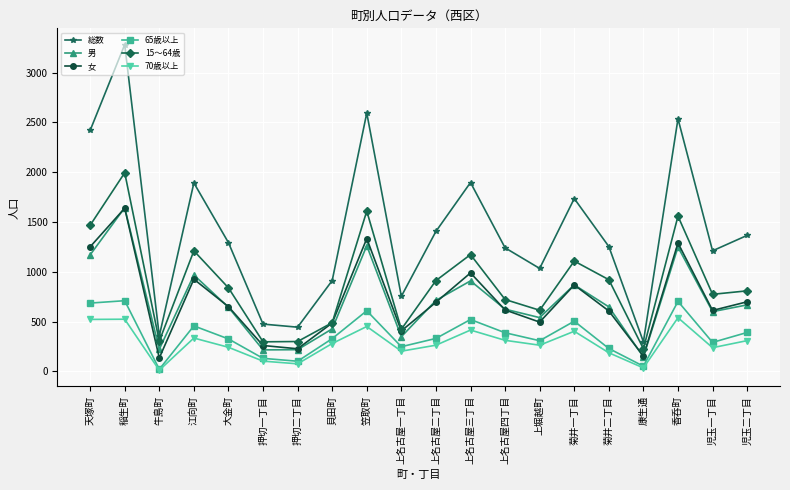

What is the sum of all 70歳以上 values?

5692